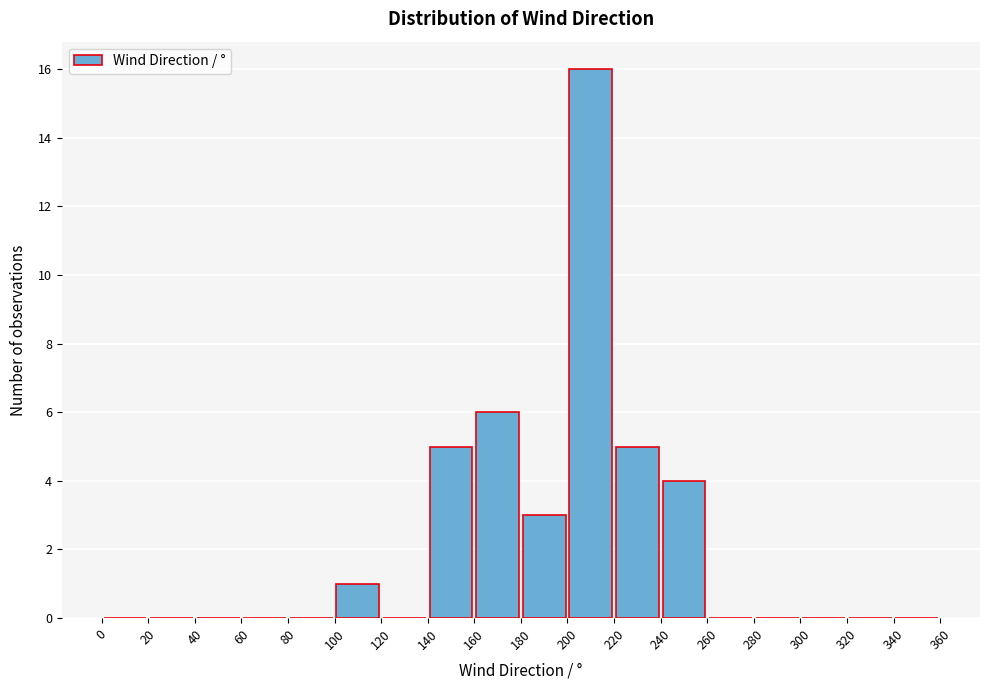

How tall is the bar that spans 140 to 160 on the x-axis? The values are not printed on the chart, so give them approximately, as read against the axis.

5